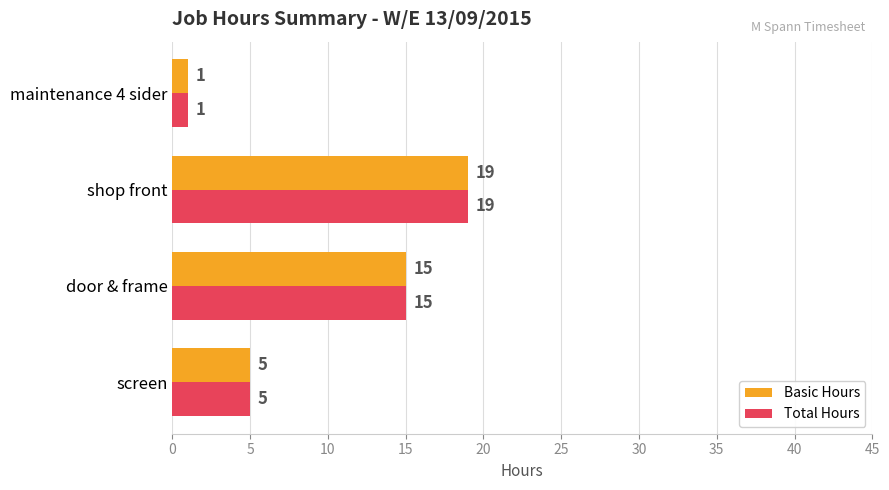

What is the difference between the maximum and second lowest values in the Total Hours series?

14